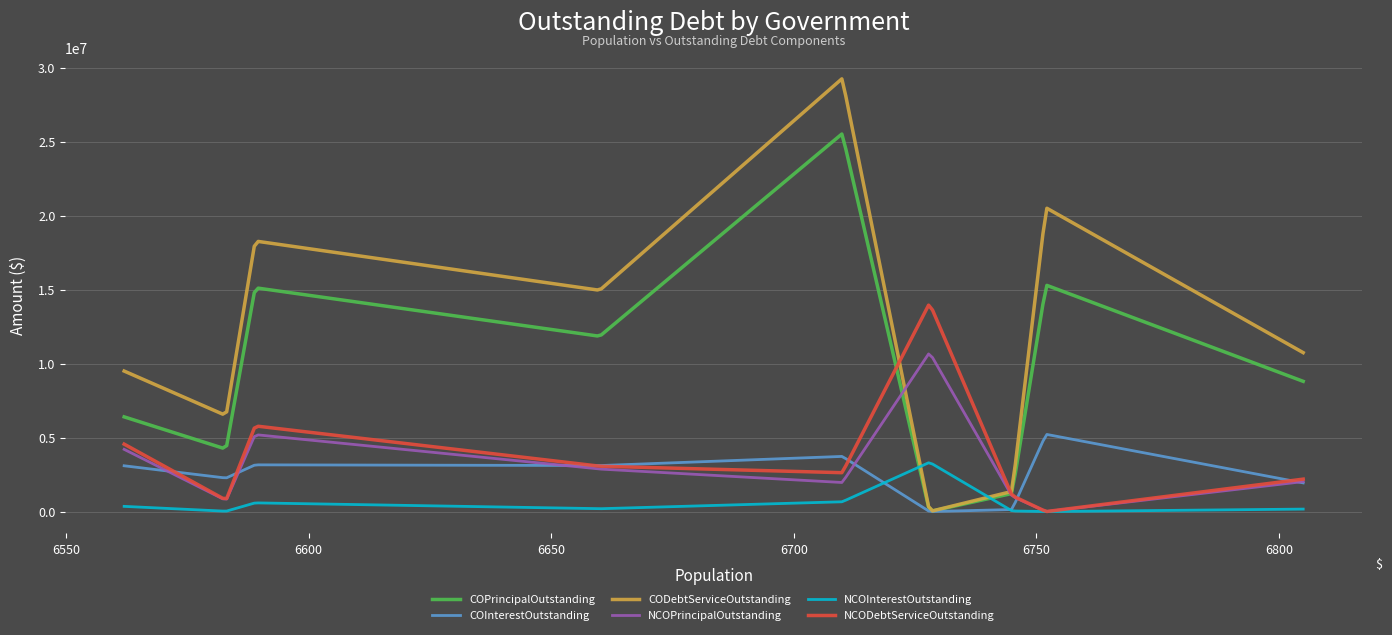

Which series has the largest range (max minus min)?

CODebtServiceOutstanding